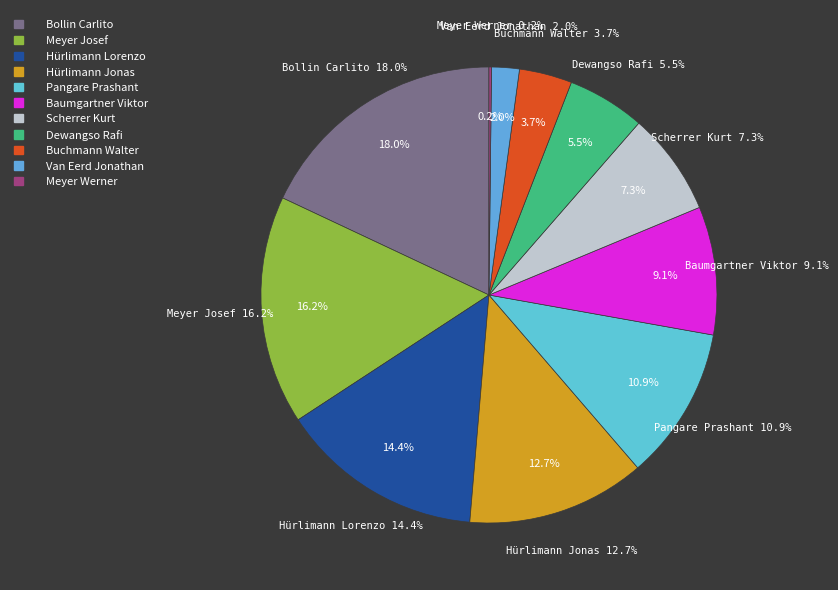

Is Hürlimann Jonas the majority of the pie?

No